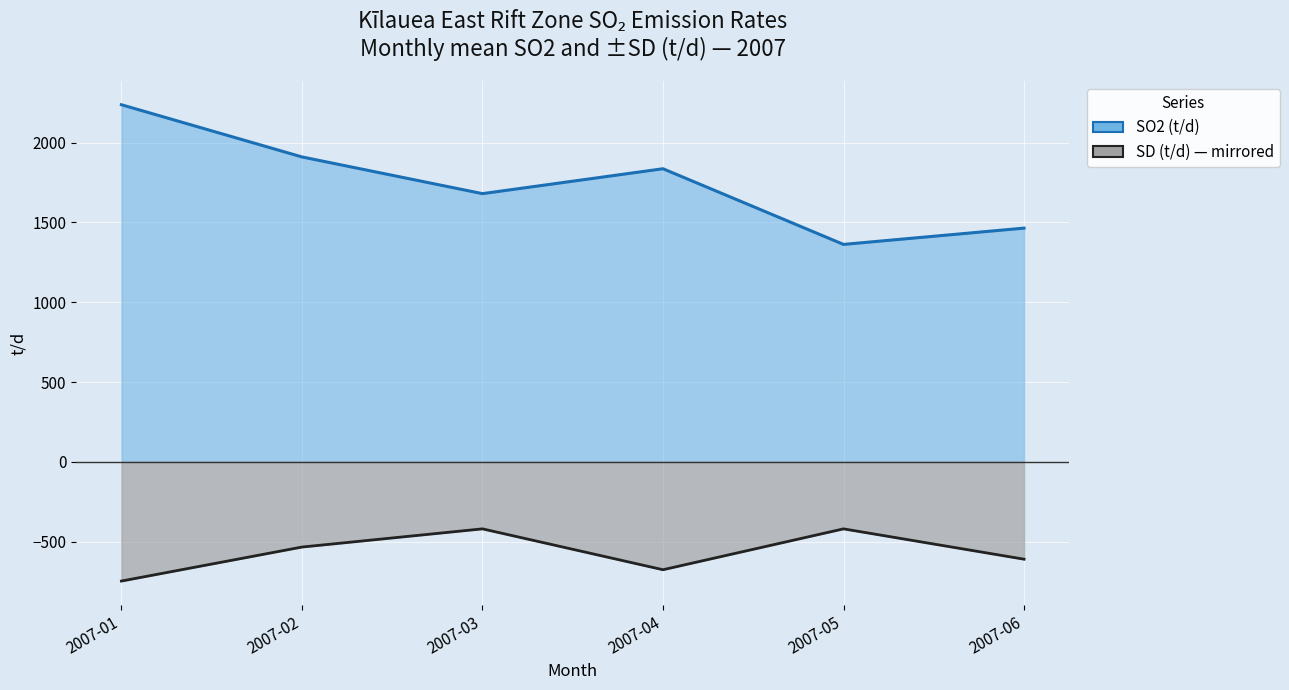

True or false: SO2 (t/d) and SD (t/d) cross at least once.

False